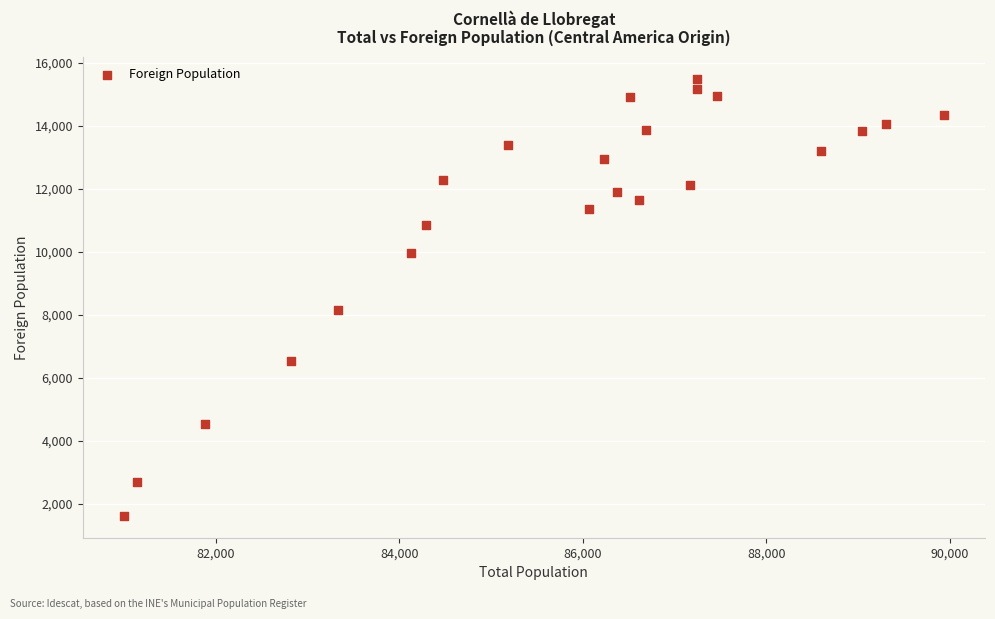

What is the range of Y values (max minus min)?

13885